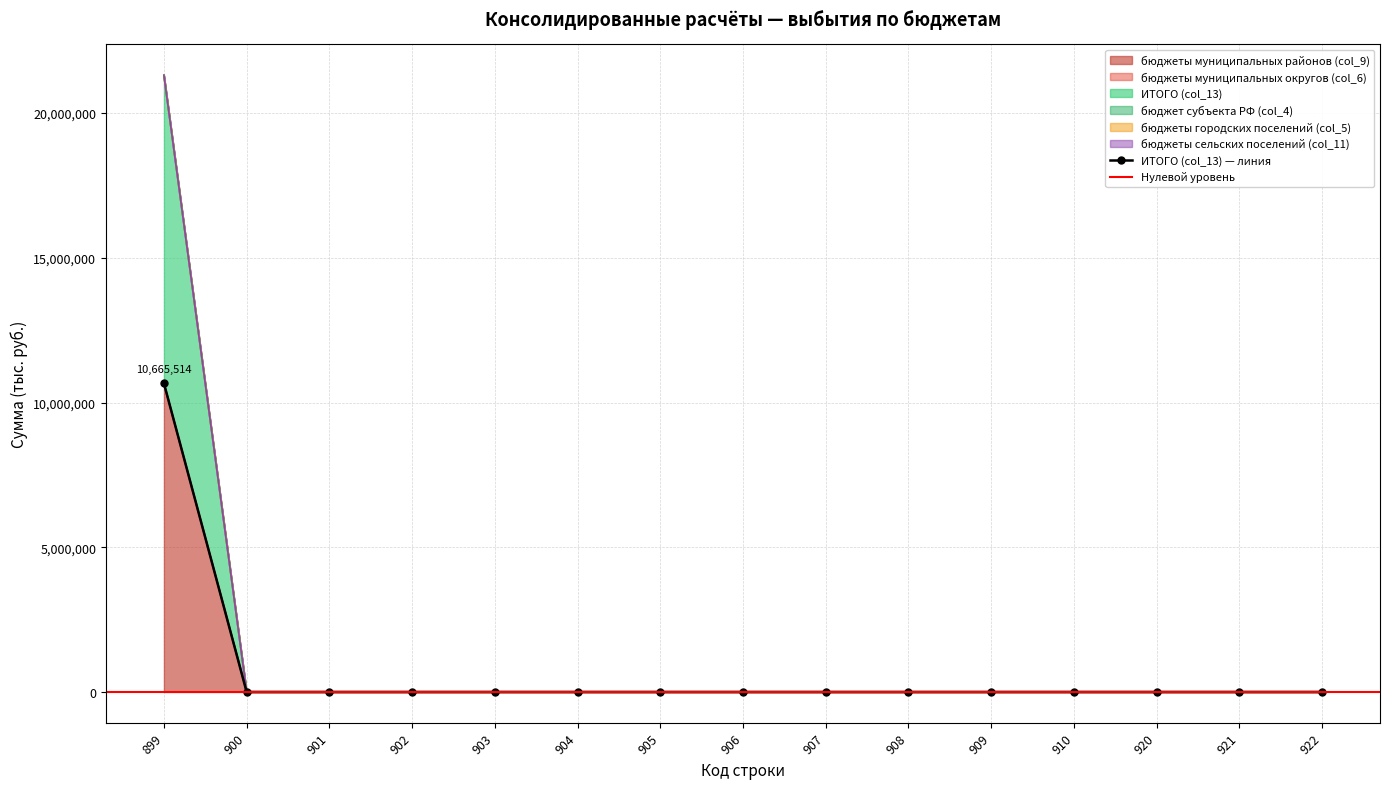

Does the chart have visible grid lines?

Yes